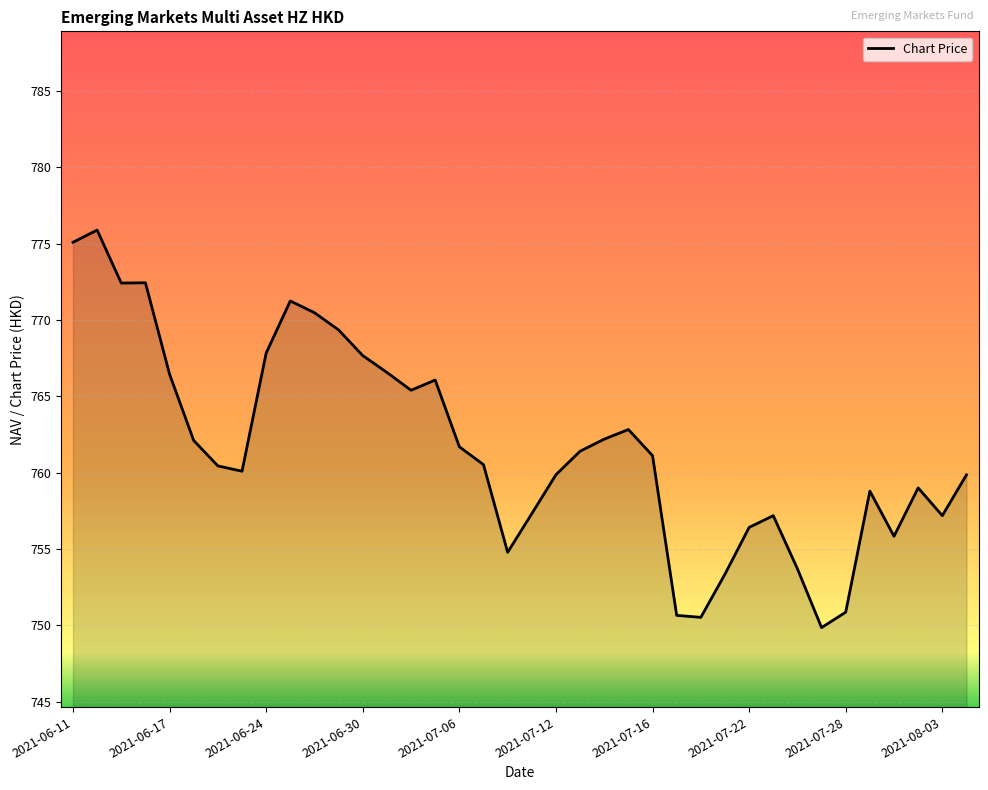

What is the minimum value shown in the chart?

749.9